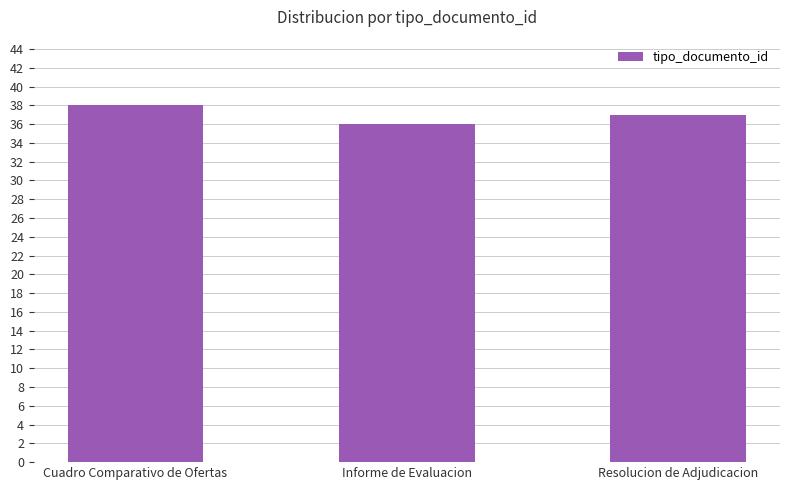

What is the difference between the values at Informe de Evaluacion and Cuadro Comparativo de Ofertas?

2